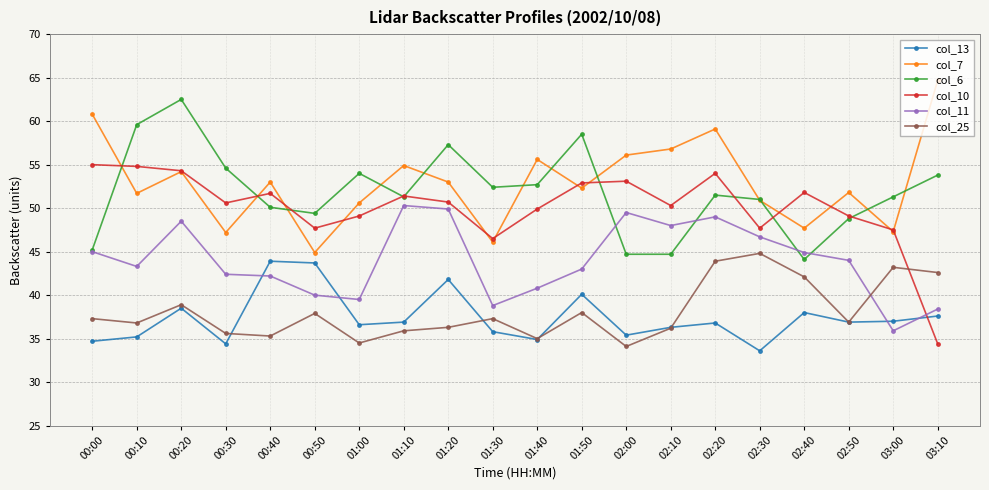

What is the minimum value for col_7?

44.9